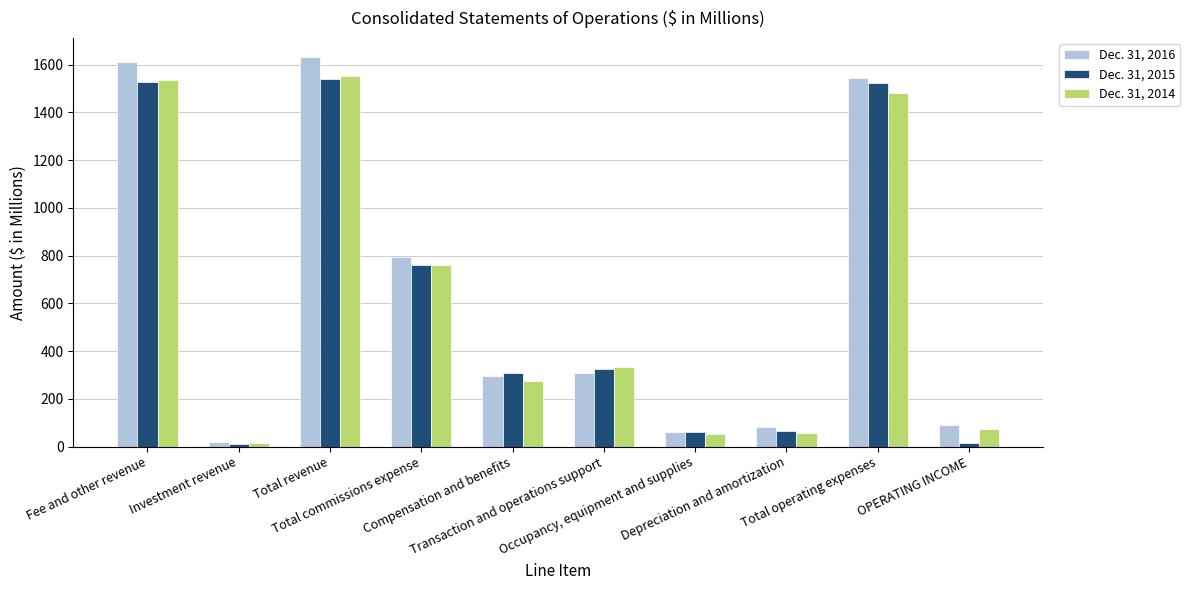

How many data points in Dec. 31, 2015 are above 324?

5